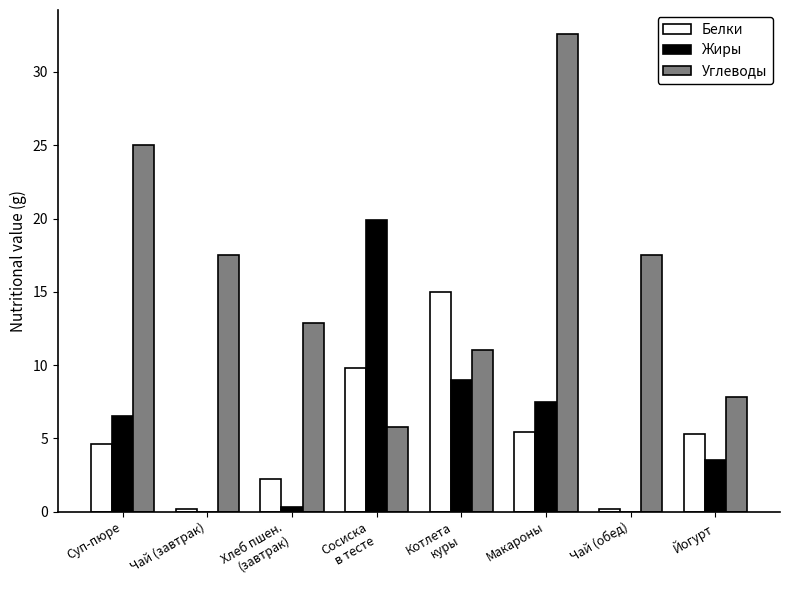

The Углеводы series shows 32.6 at Макароны. True or false?

True